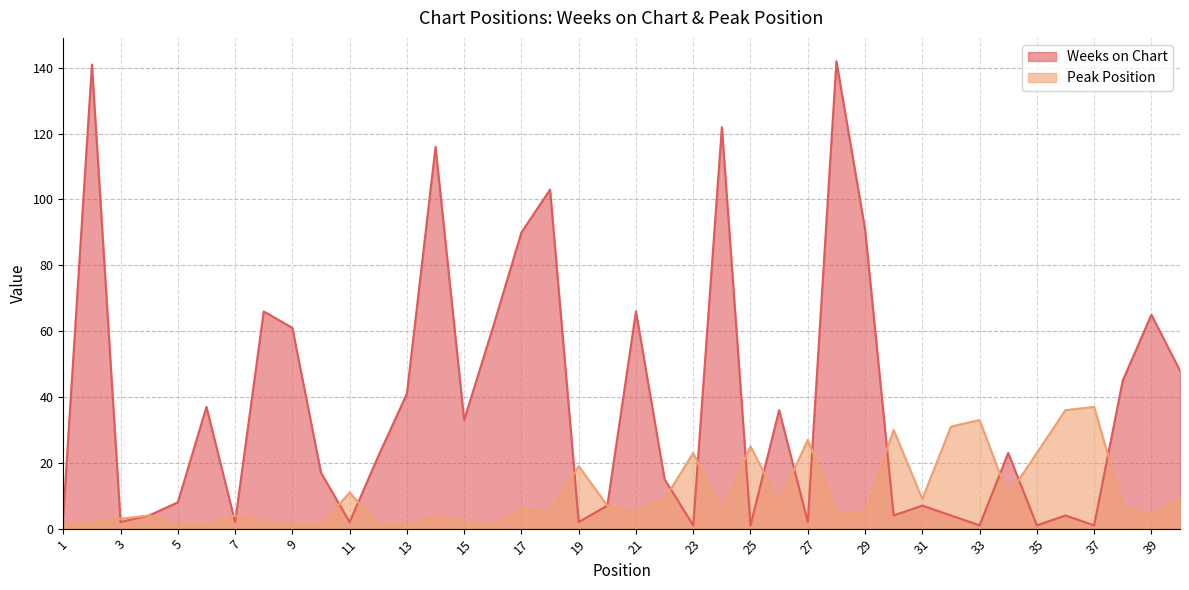

How many interior local valleys does the Peak Position series have?

8